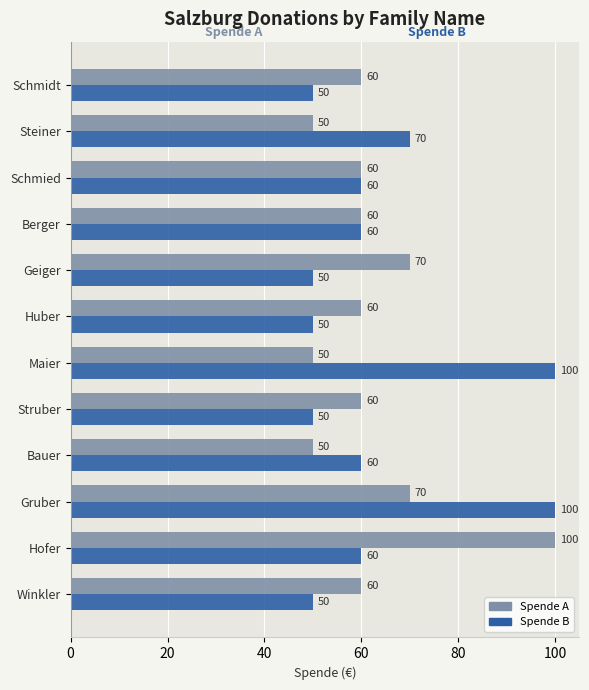

What is the smallest value displayed?

50